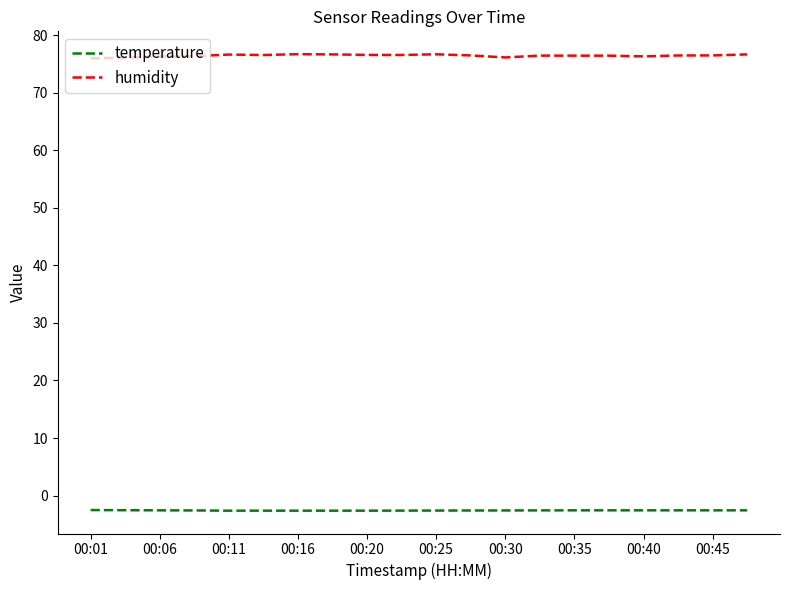

What is the highest value of the temperature series?

-2.5